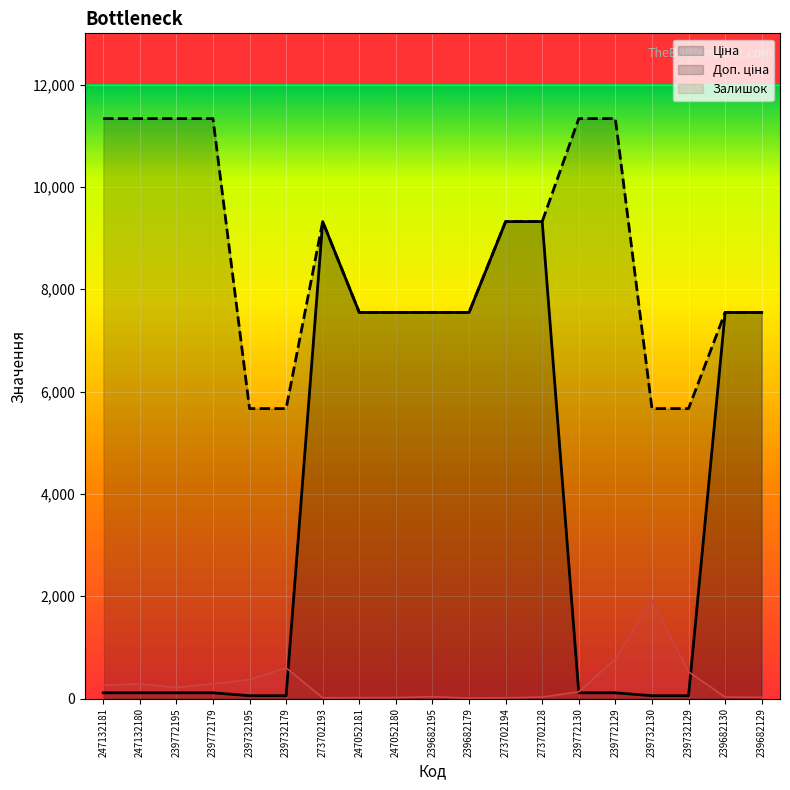

Rank the categories by Залишок value from lowest to highest.

239682179, 273702193, 273702194, 247052181, 247052180, 239682129, 273702128, 239682130, 239682195, 239772130, 239772195, 247132181, 247132180, 239772179, 239732195, 239732129, 239732179, 239772129, 239732130